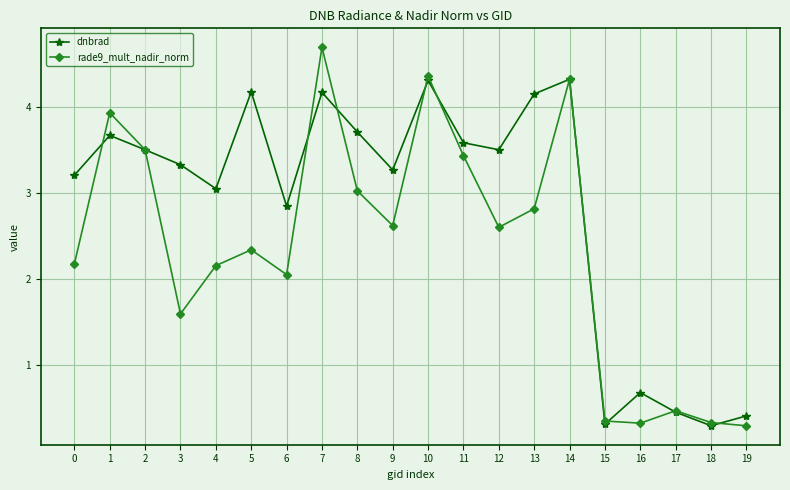

What is the difference between the second highest and minimum values in the rade9_mult_nadir_norm series?

4.1